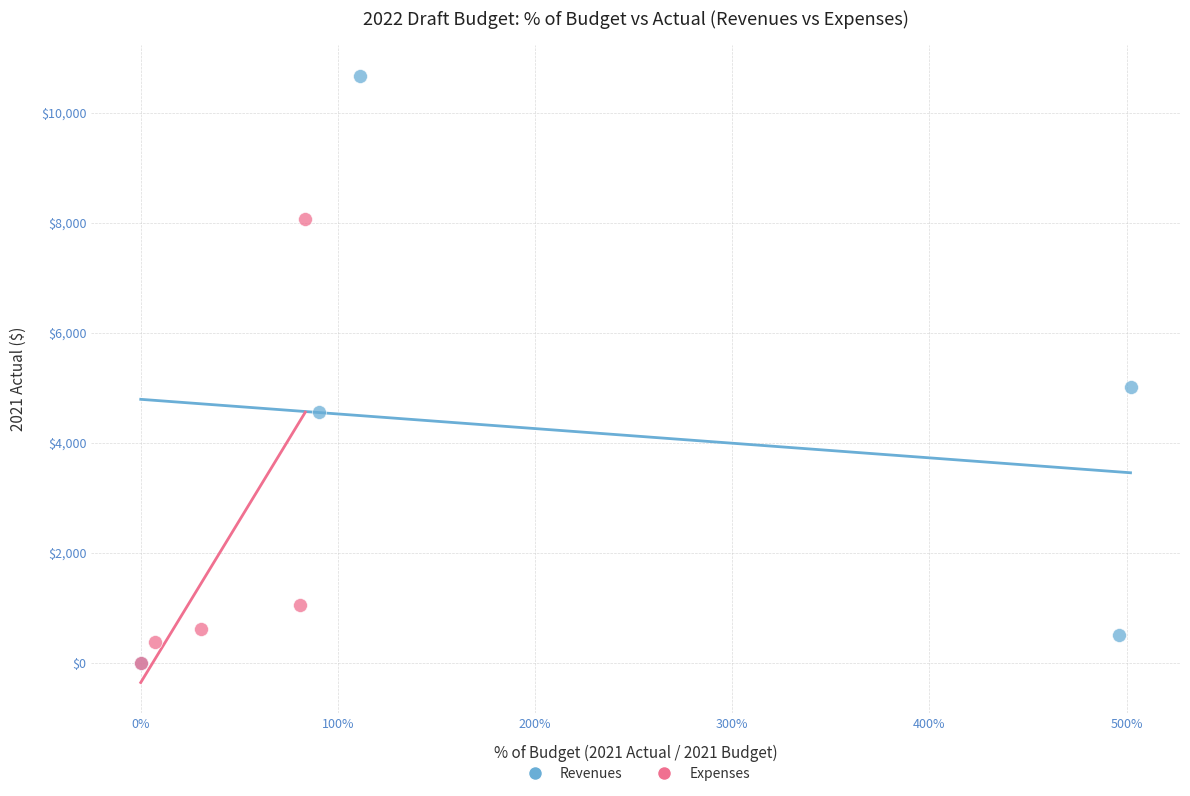

Which series contains the highest Y value?

Revenues